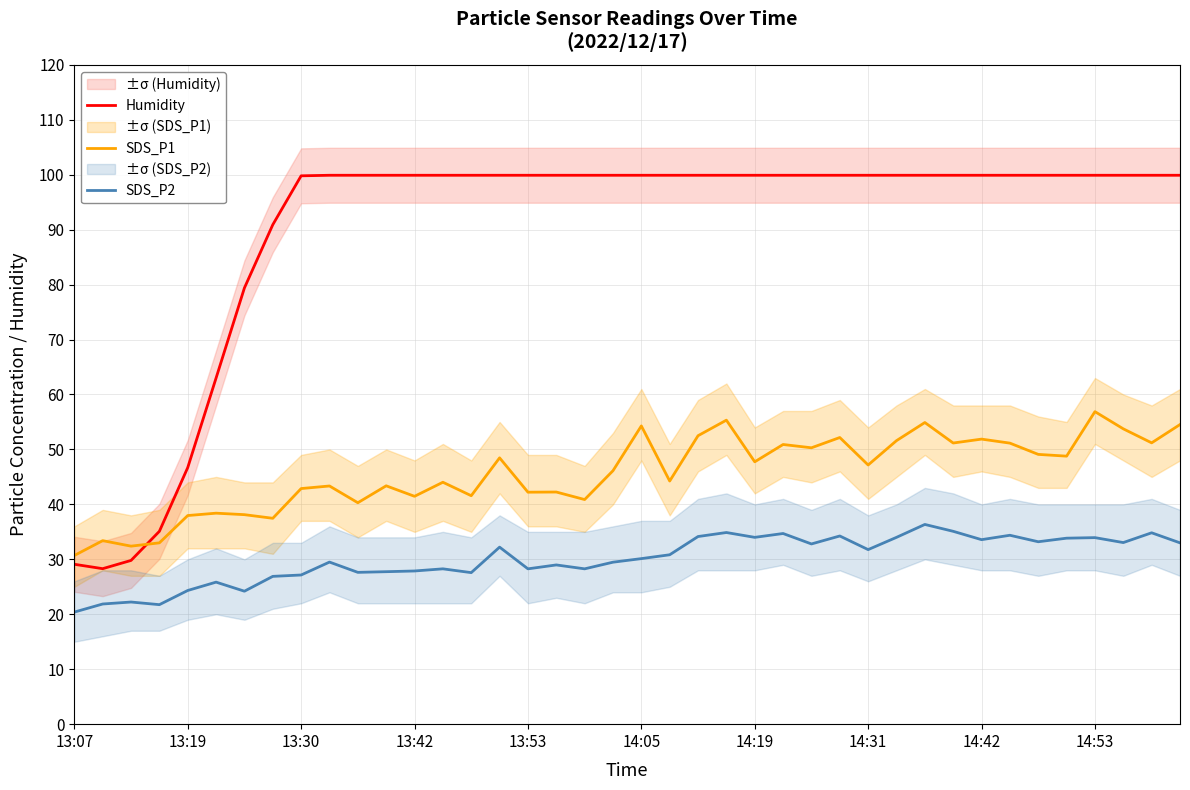

True or false: SDS_P2 and SDS_P1 cross at least once.

False